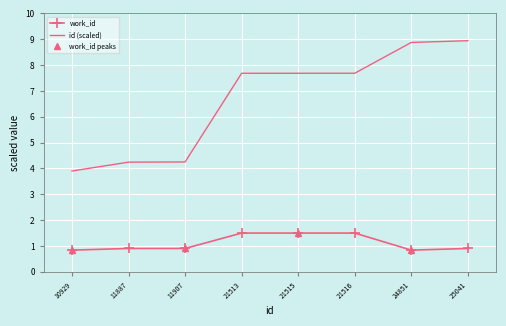

Approximately how many times larger is the value at 11907 compared to 21513?

0.6